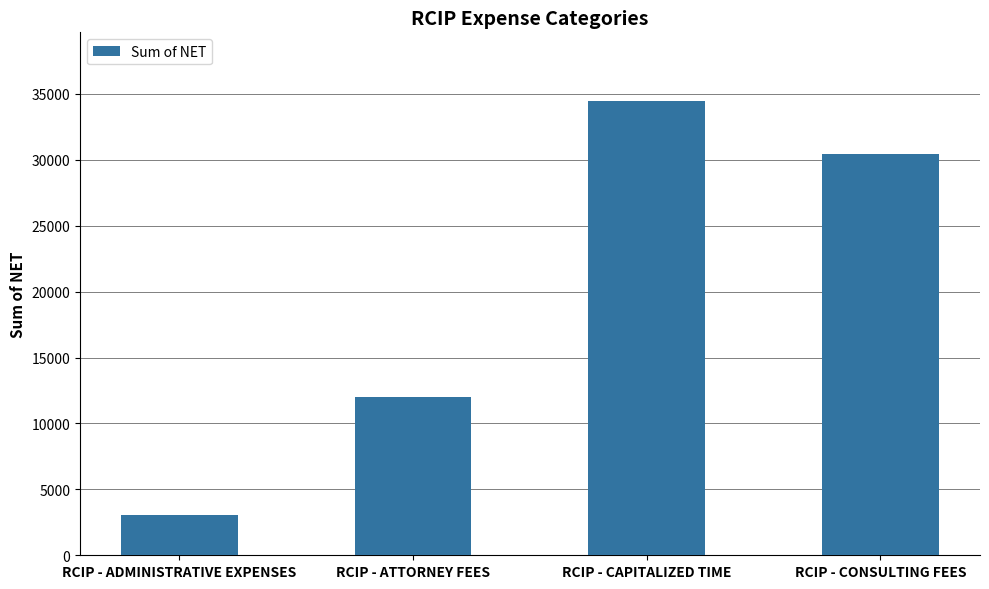

List the labels in order of value, smallest first.

RCIP - ADMINISTRATIVE EXPENSES, RCIP - ATTORNEY FEES, RCIP - CONSULTING FEES, RCIP - CAPITALIZED TIME